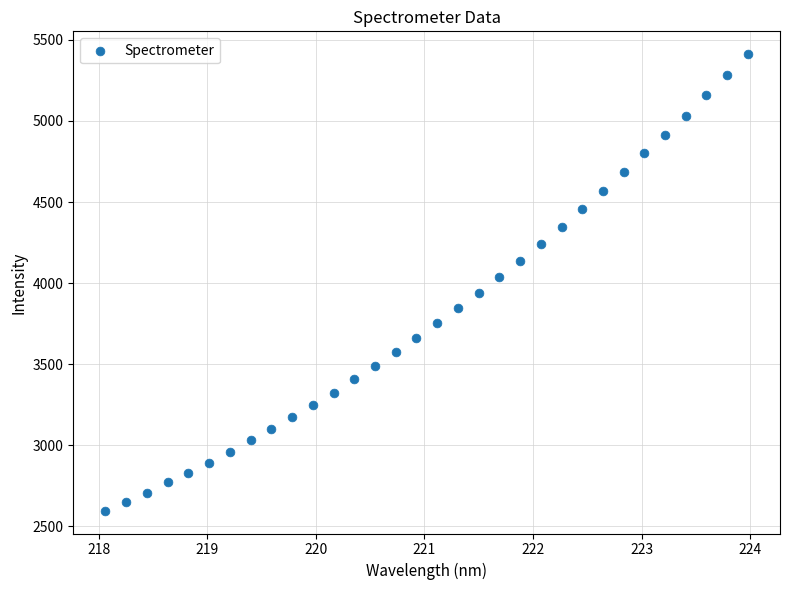

What Y value in the scatter plot is closest to 4004?

4035.0